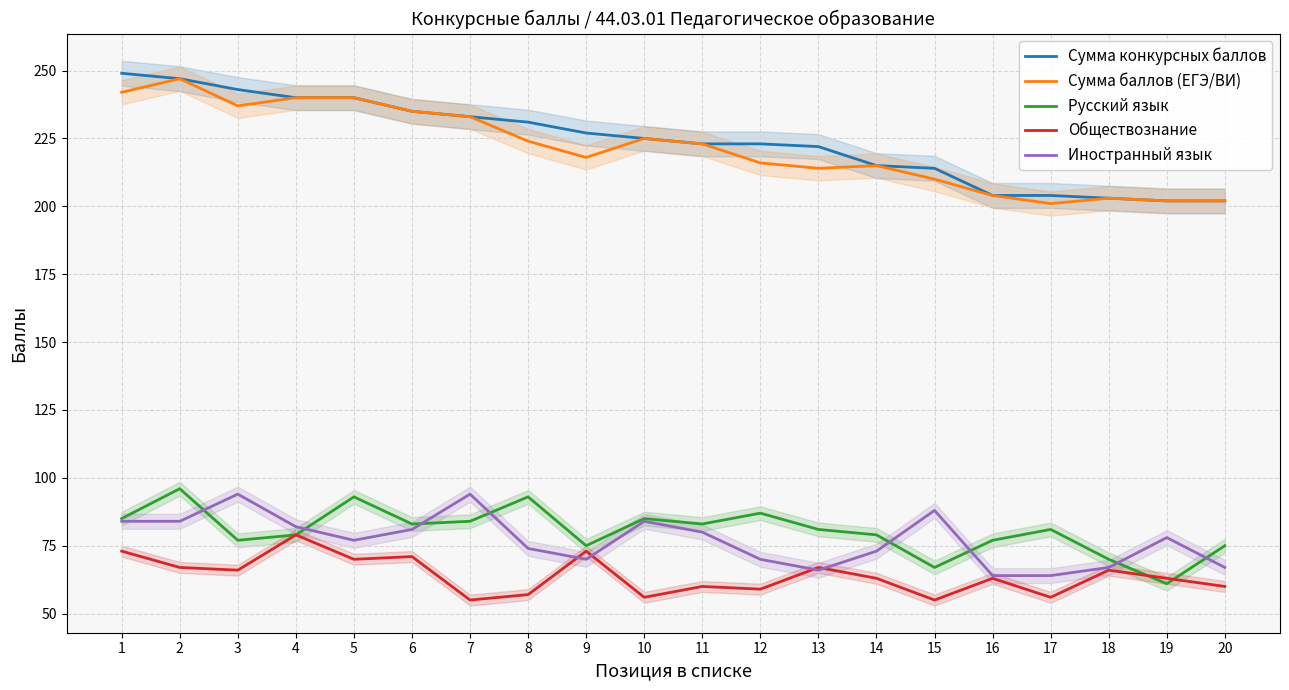

Between 3 and 8, which series saw the biggest shift?

Иностранный язык